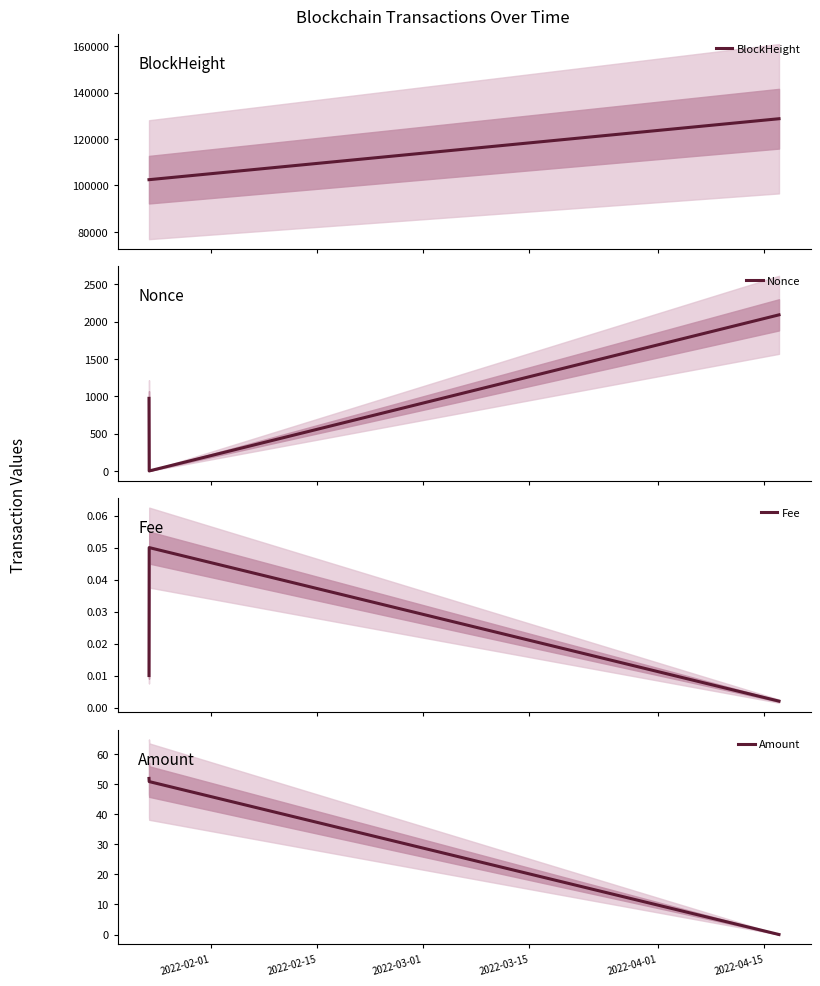

What is the maximum value for Fee?

0.1